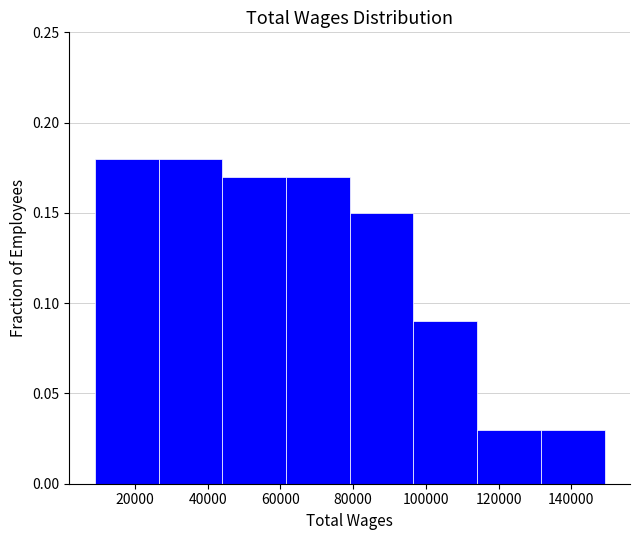

Reading left to right, list every bar in this chart as the range it spans on the x-axis followed by its height. Neither the bar edges nor the heights are printed on the chart, so give them approximately, as read against the axes.

10000 to 26000: 0.18
26000 to 44000: 0.18
44000 to 62000: 0.17
62000 to 80000: 0.17
80000 to 96000: 0.15
96000 to 114000: 0.09
114000 to 132000: 0.03
132000 to 150000: 0.03